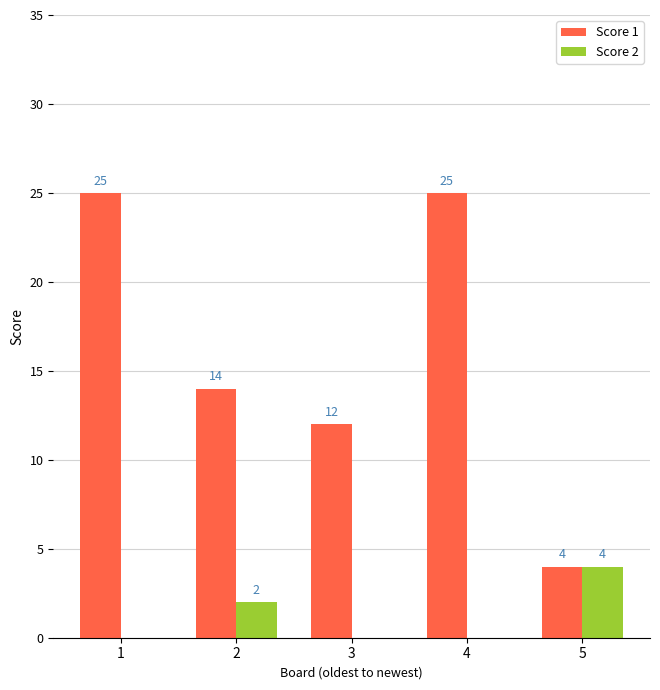

At which label does Score 2 reach its peak?

5